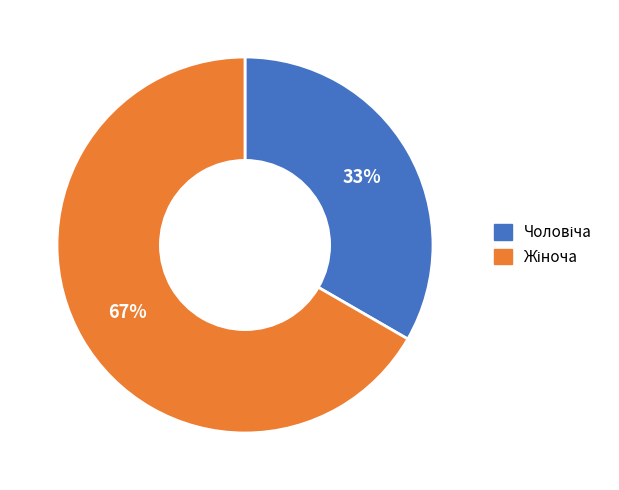

Is there any slice that represents more than half of the pie?

Yes